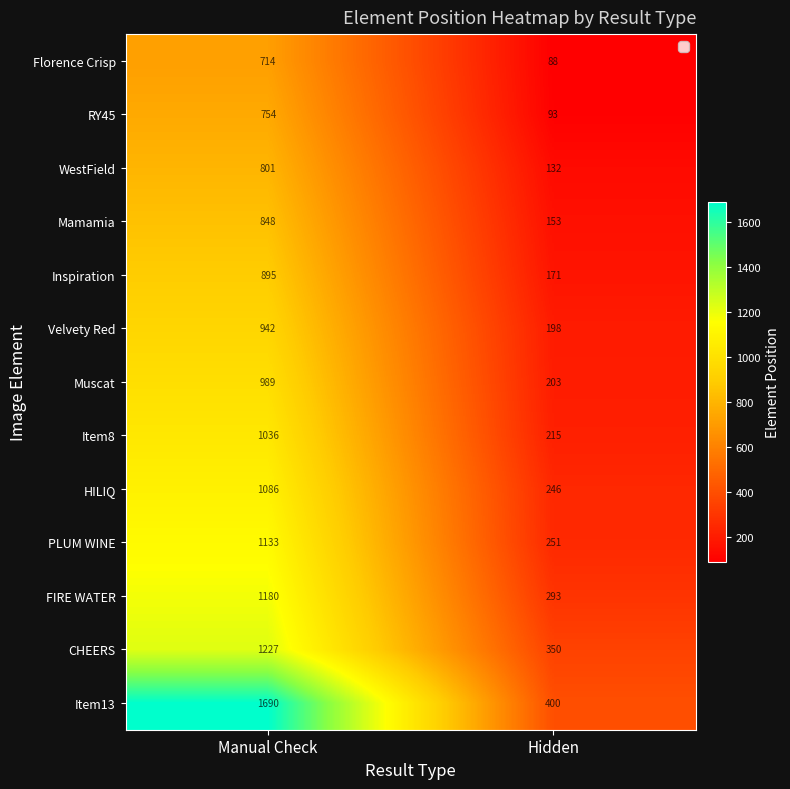

What is the total value across all series at Manual Check?

13295